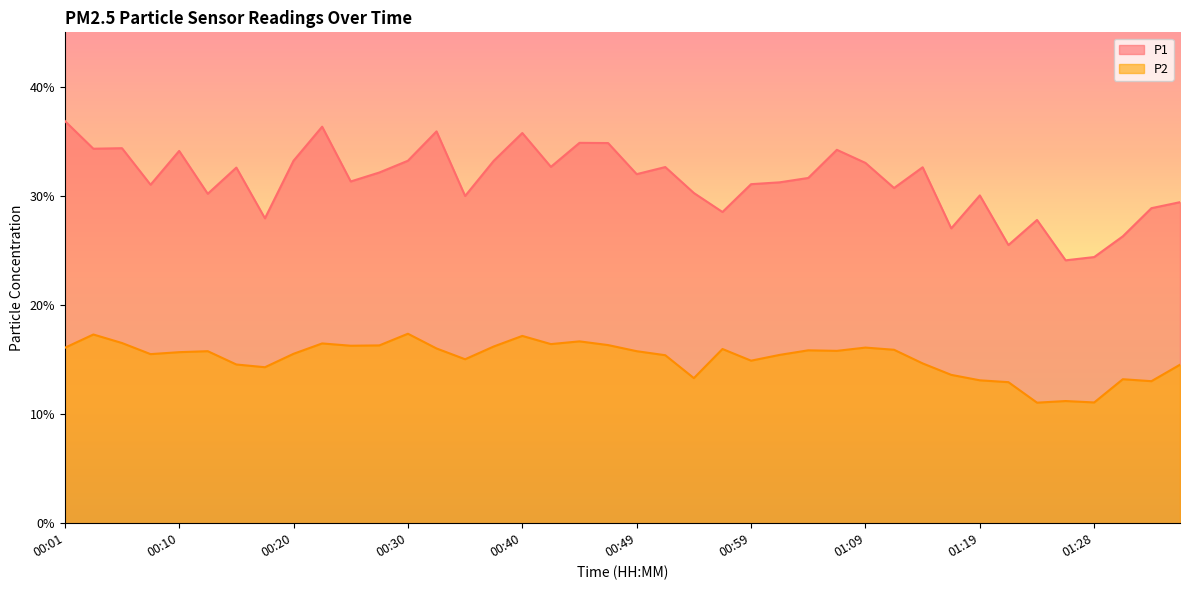

Reading left to right, what are all the values shown in this chart?

P1: 00:01=36.9	00:03=34.3	00:06=34.4	00:08=31.0	00:10=34.1	00:13=30.2	00:15=32.6	00:18=27.9	00:20=33.2	00:23=36.4	00:25=31.3	00:27=32.1	00:30=33.2	00:32=35.9	00:35=30.0	00:37=33.2	00:40=35.8	00:42=32.7	00:44=34.9	00:47=34.9	00:49=32.0	00:52=32.6	00:54=30.3	00:57=28.5	00:59=31.1	01:01=31.2	01:04=31.6	01:06=34.2	01:09=33.0	01:11=30.7	01:14=32.6	01:16=27.0	01:19=30.1	01:21=25.5	01:23=27.8	01:26=24.1	01:28=24.4	01:31=26.3	01:33=28.9	01:36=29.4
P2: 00:01=16.1	00:03=17.3	00:06=16.5	00:08=15.5	00:10=15.7	00:13=15.8	00:15=14.6	00:18=14.3	00:20=15.5	00:23=16.5	00:25=16.3	00:27=16.3	00:30=17.4	00:32=16.0	00:35=15.0	00:37=16.2	00:40=17.2	00:42=16.4	00:44=16.7	00:47=16.3	00:49=15.8	00:52=15.4	00:54=13.3	00:57=16.0	00:59=14.9	01:01=15.4	01:04=15.8	01:06=15.8	01:09=16.1	01:11=15.9	01:14=14.7	01:16=13.6	01:19=13.1	01:21=12.9	01:23=11.1	01:26=11.2	01:28=11.1	01:31=13.2	01:33=13.0	01:36=14.5